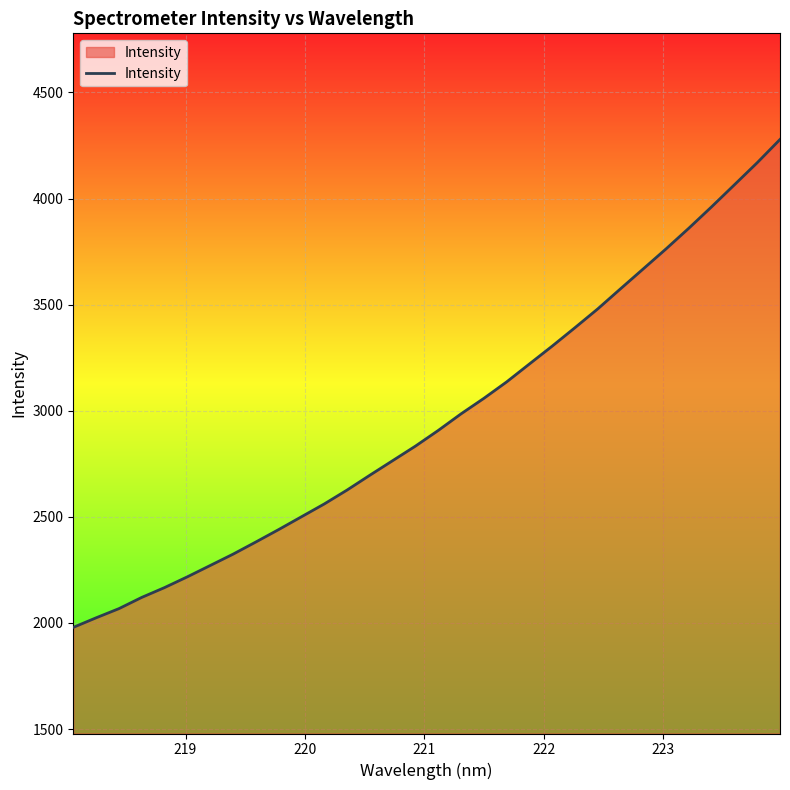

What is the minimum value shown in the chart?

1979.3